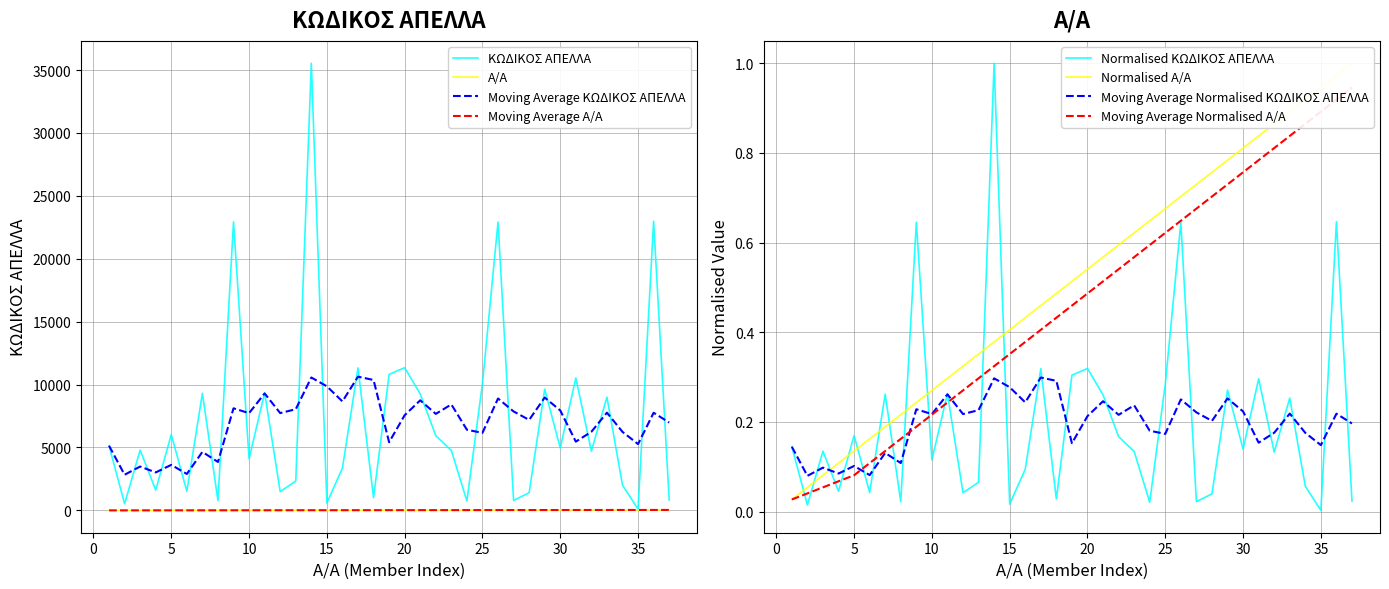

Which series has the largest total across all categories?

ΚΩΔΙΚΟΣ ΑΠΕΛΛΑ